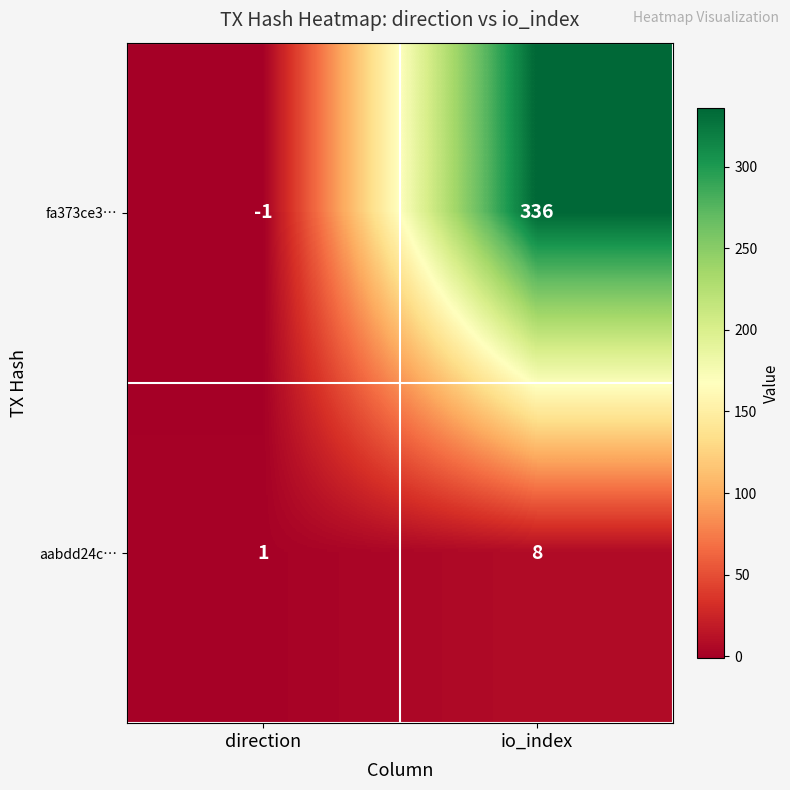

What is the maximum value shown in the chart?

336